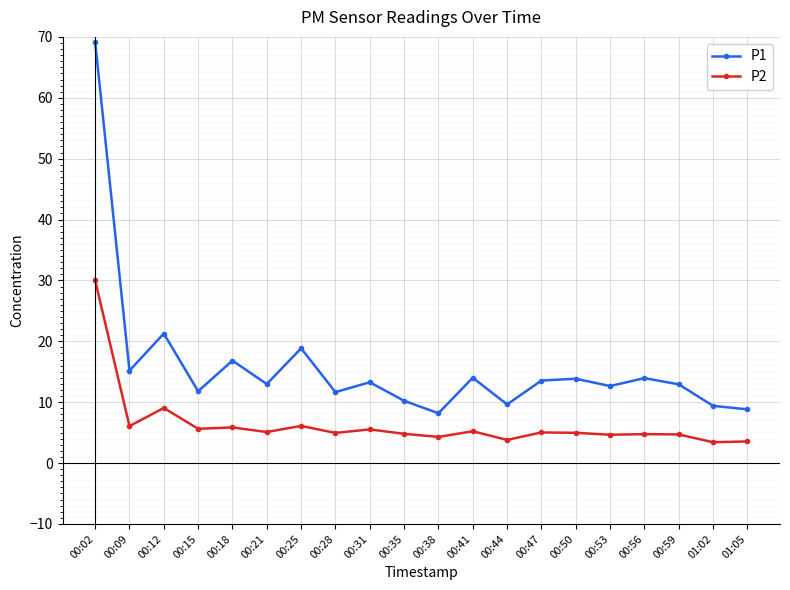

What is the value of the P1 point at the 18th from the left?

12.9